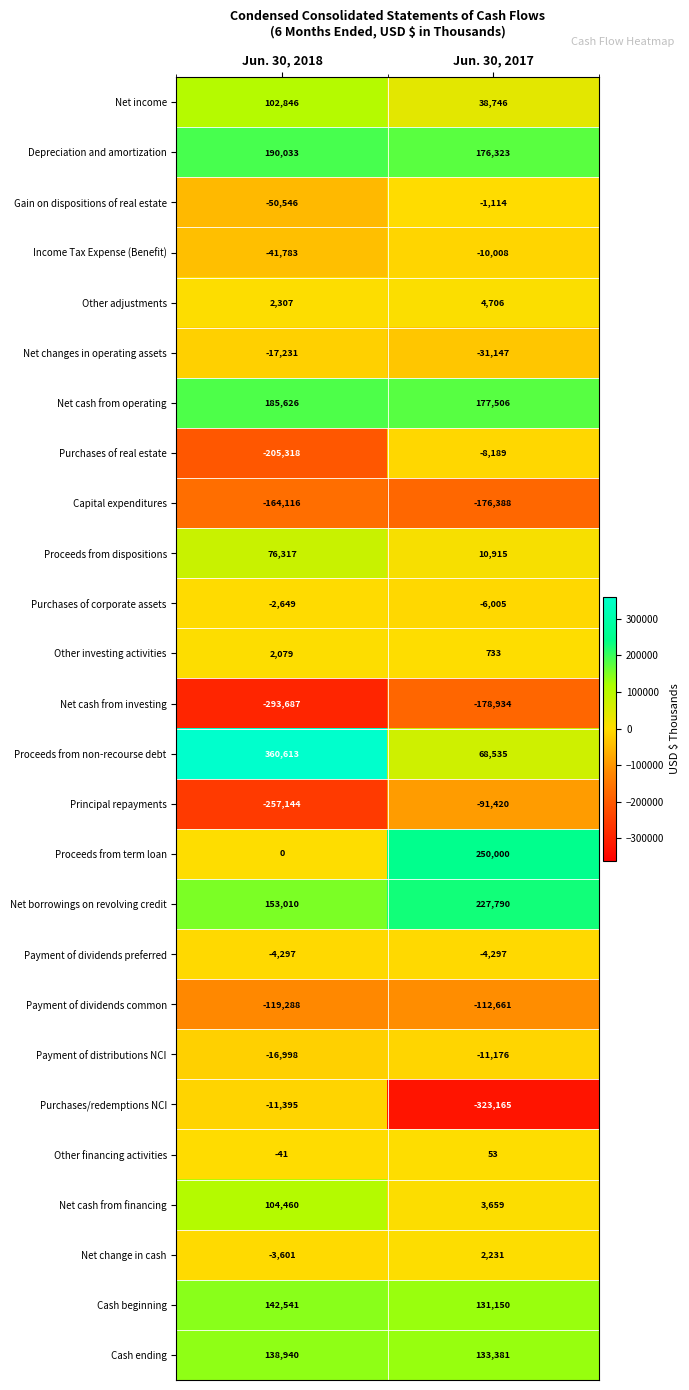

Which series has the largest total across all categories?

Proceeds from non-recourse debt